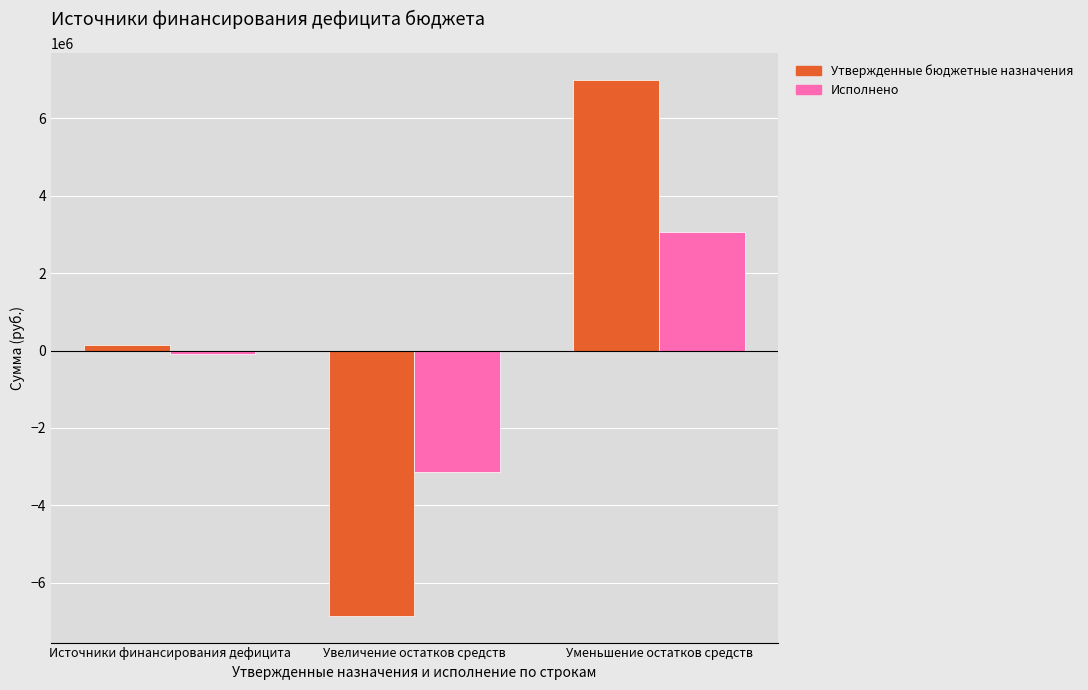

The Утвержденные бюджетные назначения series shows 215694.1 at Источники финансирования дефицита. True or false?

False